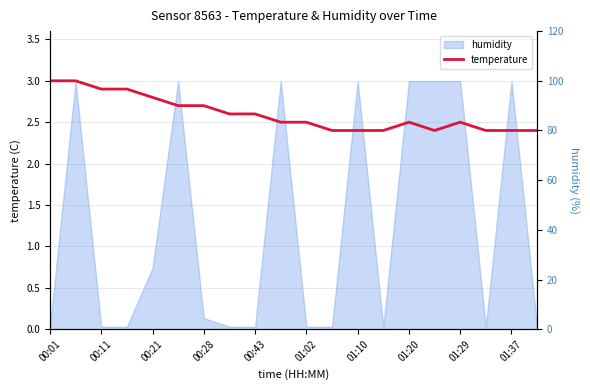

What is the sum of all values?

52.0